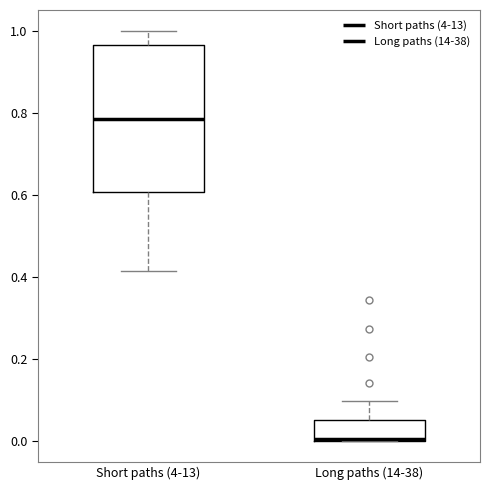

Which box has the lowest median line?

Long paths (14-38)